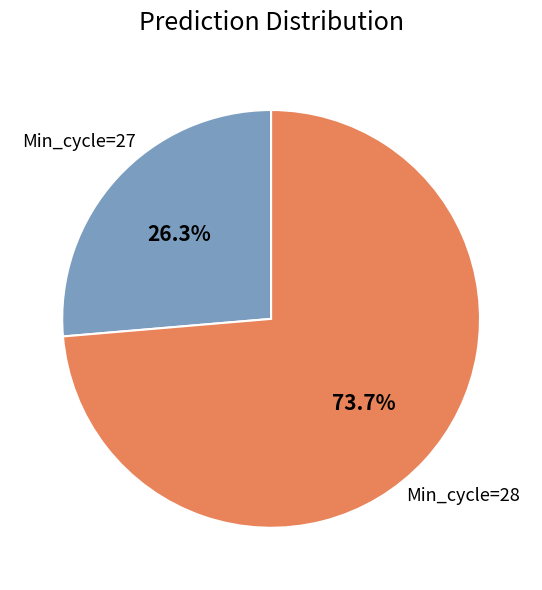

Is there any slice that represents more than half of the pie?

Yes